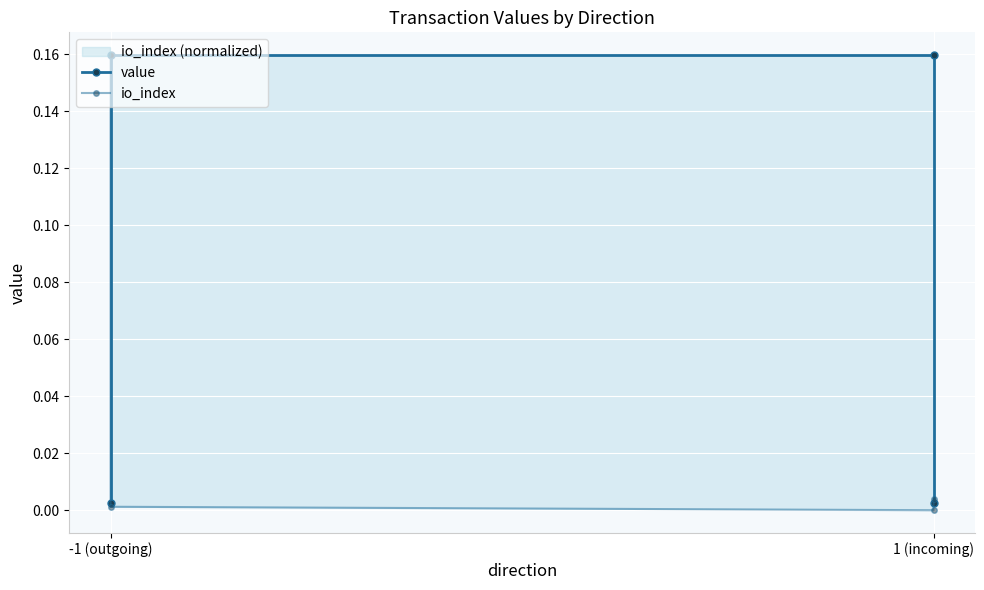

How many intersections are there between io_index and value?

2